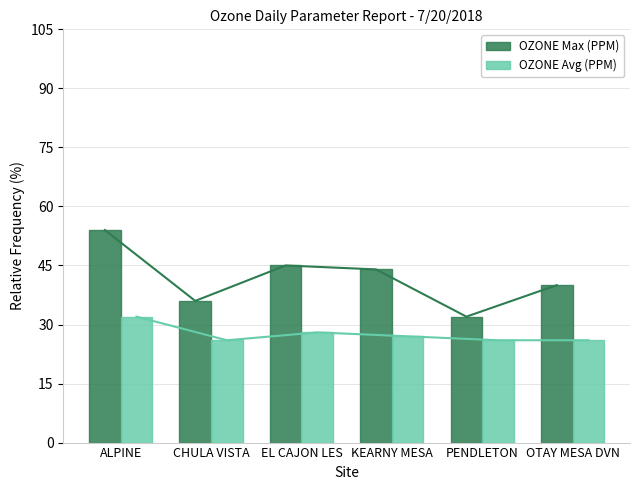

The OZONE Avg (PPM) series shows 14 at EL CAJON LES. True or false?

False